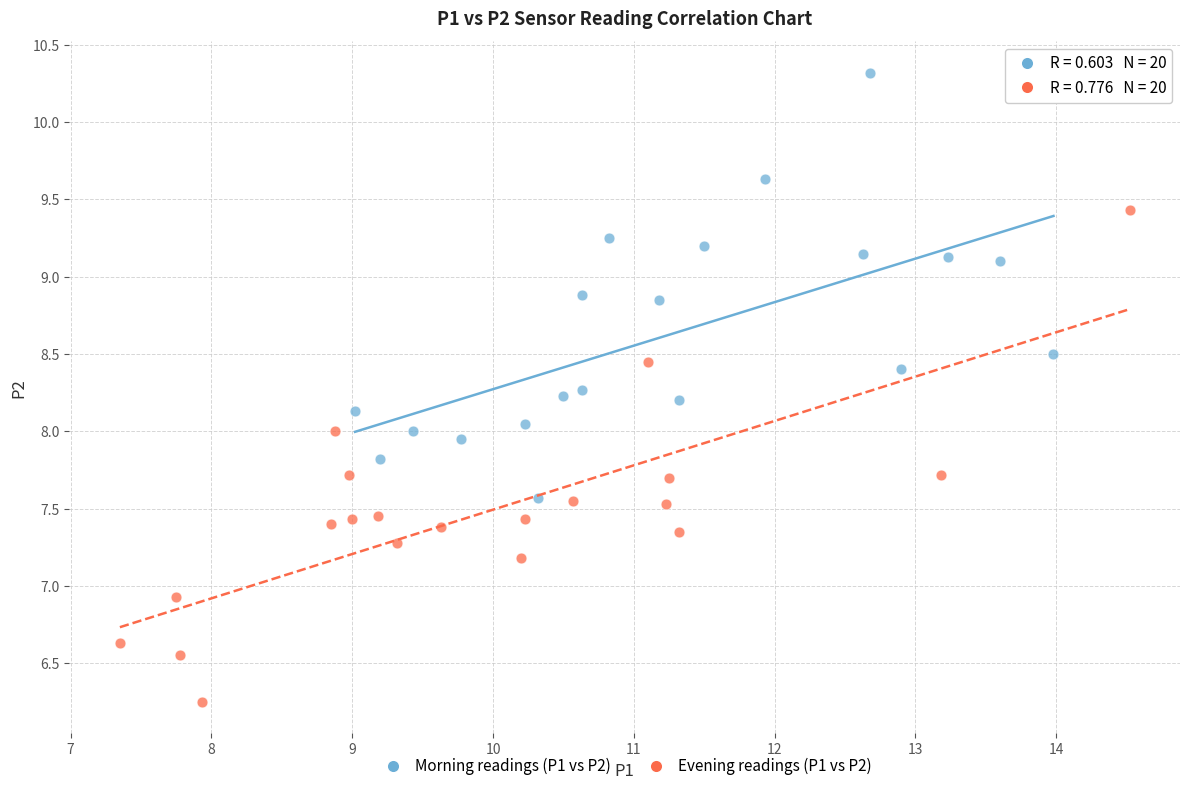

Which series contains the lowest Y value?

Evening readings (P1 vs P2)